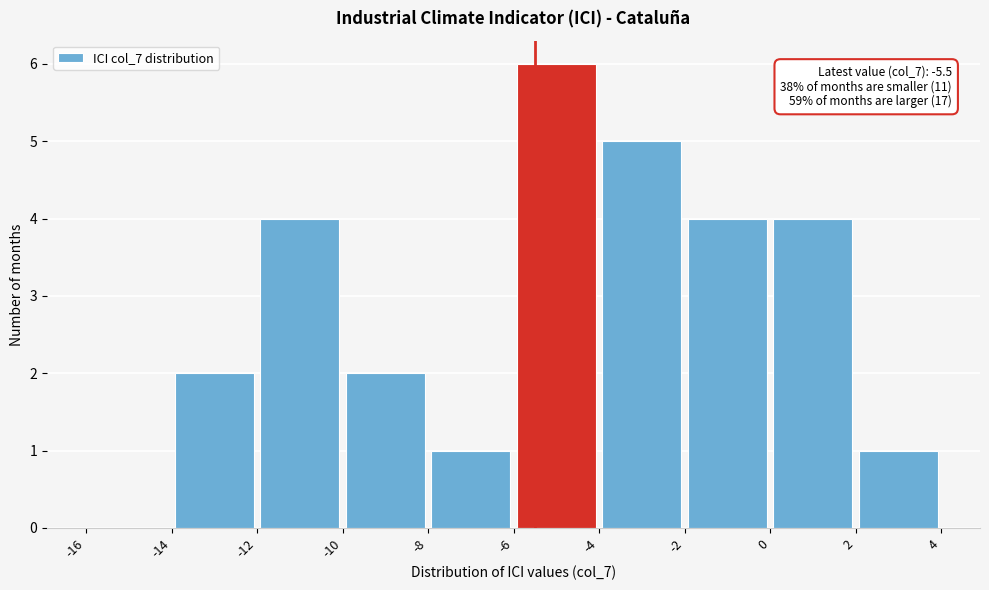

Which range on the x-axis has the tallest bar?

-6 to -4